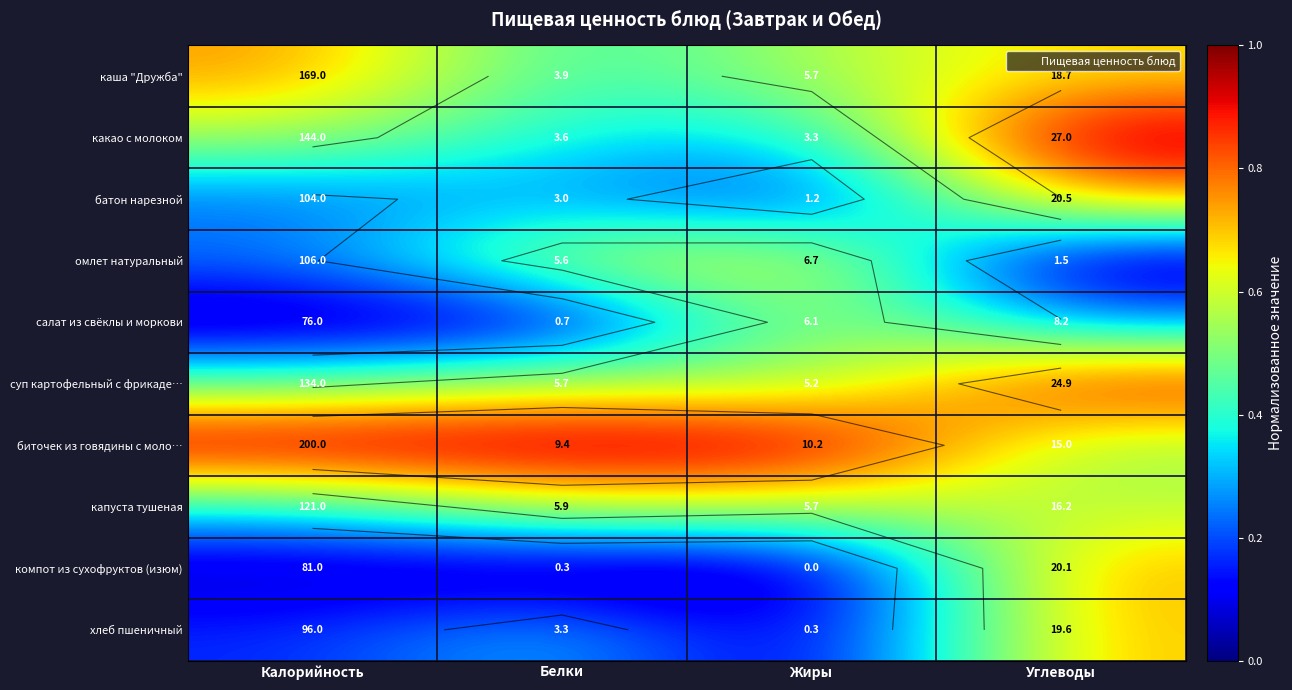

The салат из свёклы и моркови series shows 0.4 at Углеводы. True or false?

False